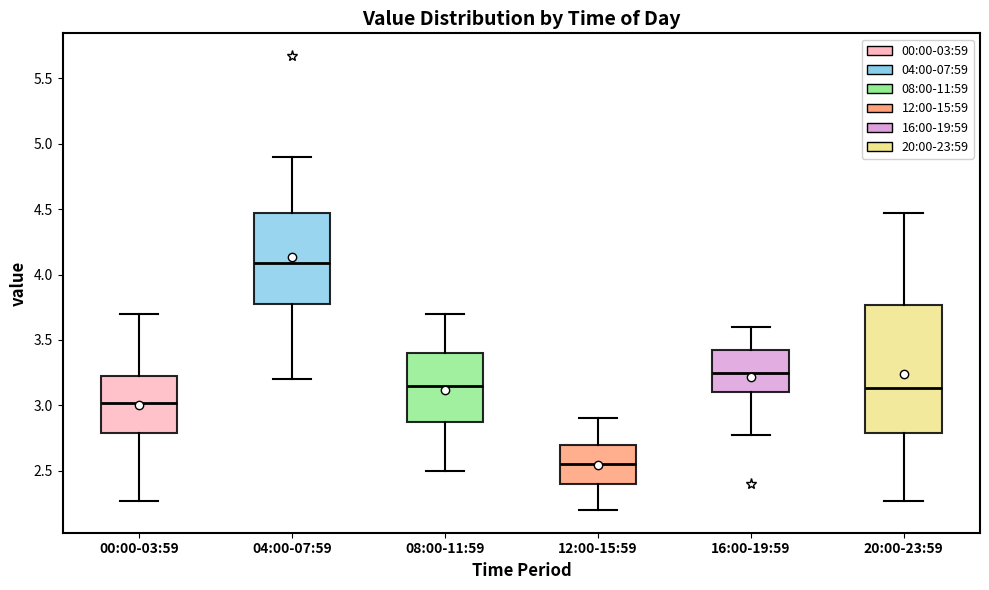

Reading left to right, transcribe this box plot: for each box, give where its median line is, the range the box spans, and where its two whiskers end, as read against the y-axis. The values are not printed on the chart, so give them approximately, as read against the axis.

00:00-03:59: median 3.00, box 2.80 to 3.25, whiskers 2.25 to 3.70
04:00-07:59: median 4.10, box 3.80 to 4.45, whiskers 3.20 to 4.90
08:00-11:59: median 3.15, box 2.90 to 3.40, whiskers 2.50 to 3.70
12:00-15:59: median 2.55, box 2.40 to 2.70, whiskers 2.20 to 2.90
16:00-19:59: median 3.25, box 3.10 to 3.45, whiskers 2.75 to 3.60
20:00-23:59: median 3.15, box 2.80 to 3.75, whiskers 2.25 to 4.45